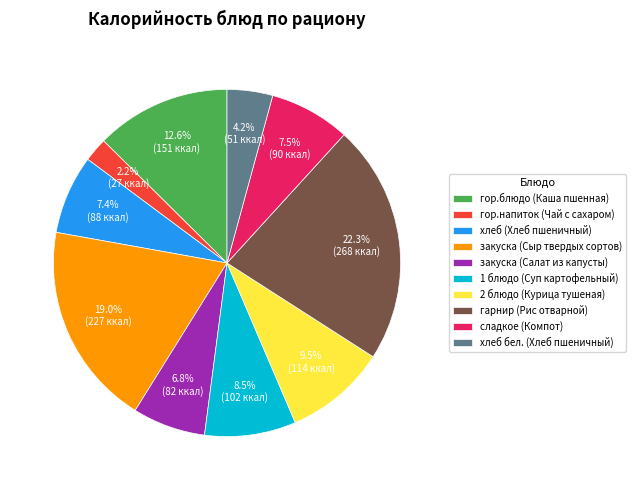

Is гарнир (Рис отварной) the majority of the pie?

No